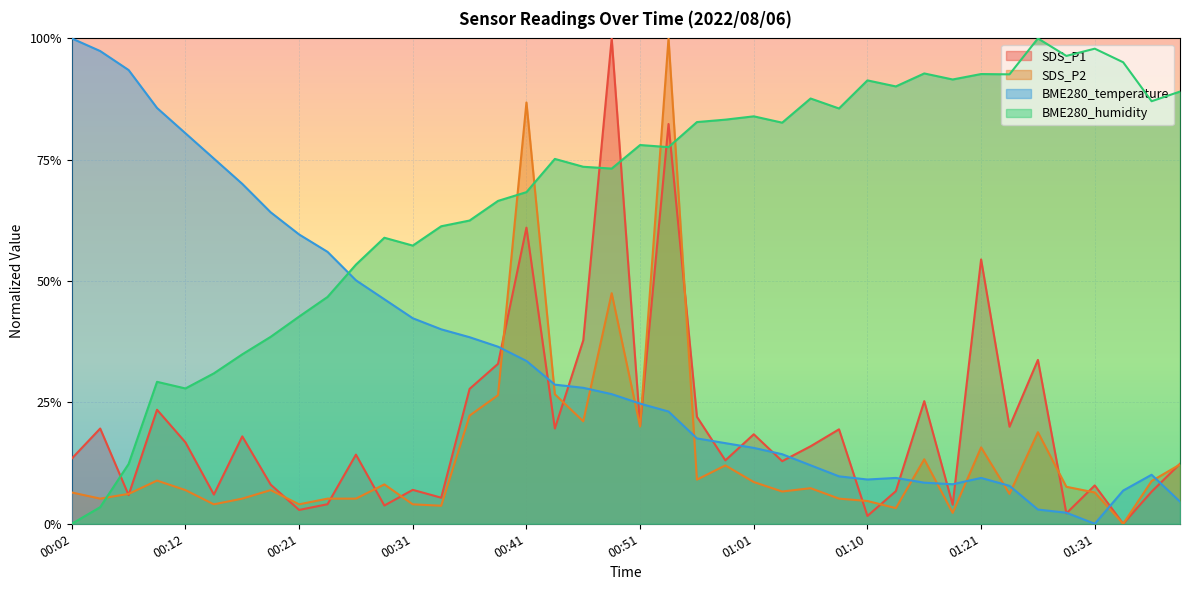

What are all the series names shown in the legend?

SDS_P1, SDS_P2, BME280_temperature, BME280_humidity